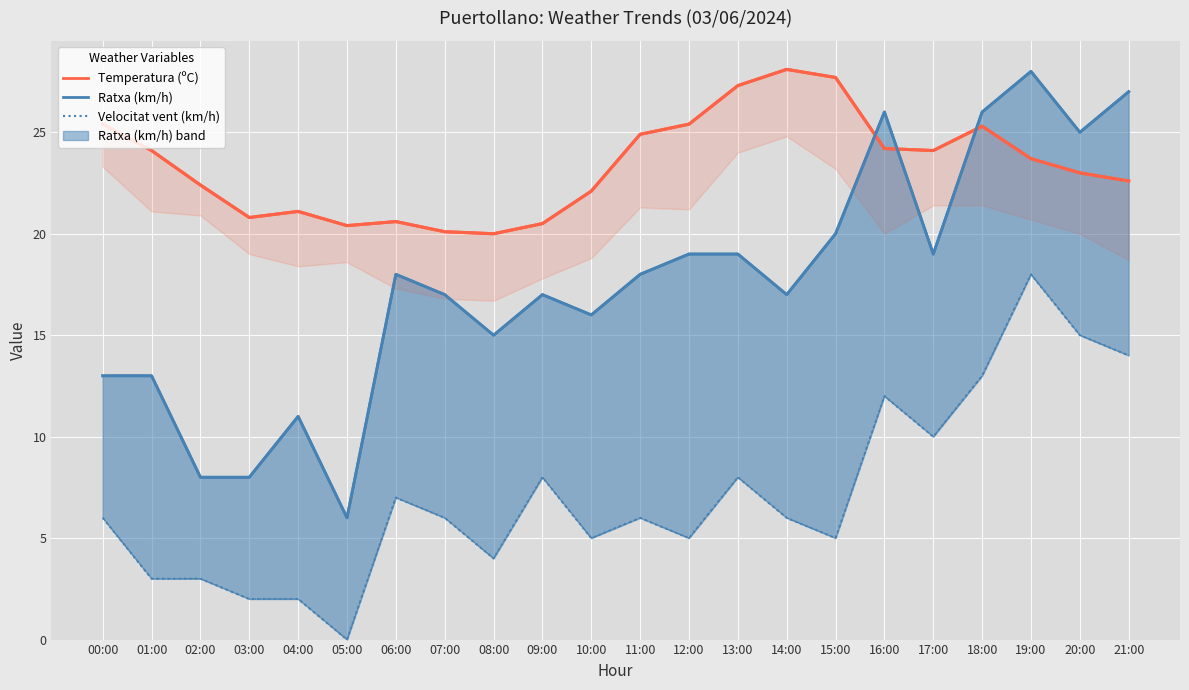

Which category has the highest value across all series?

14:00